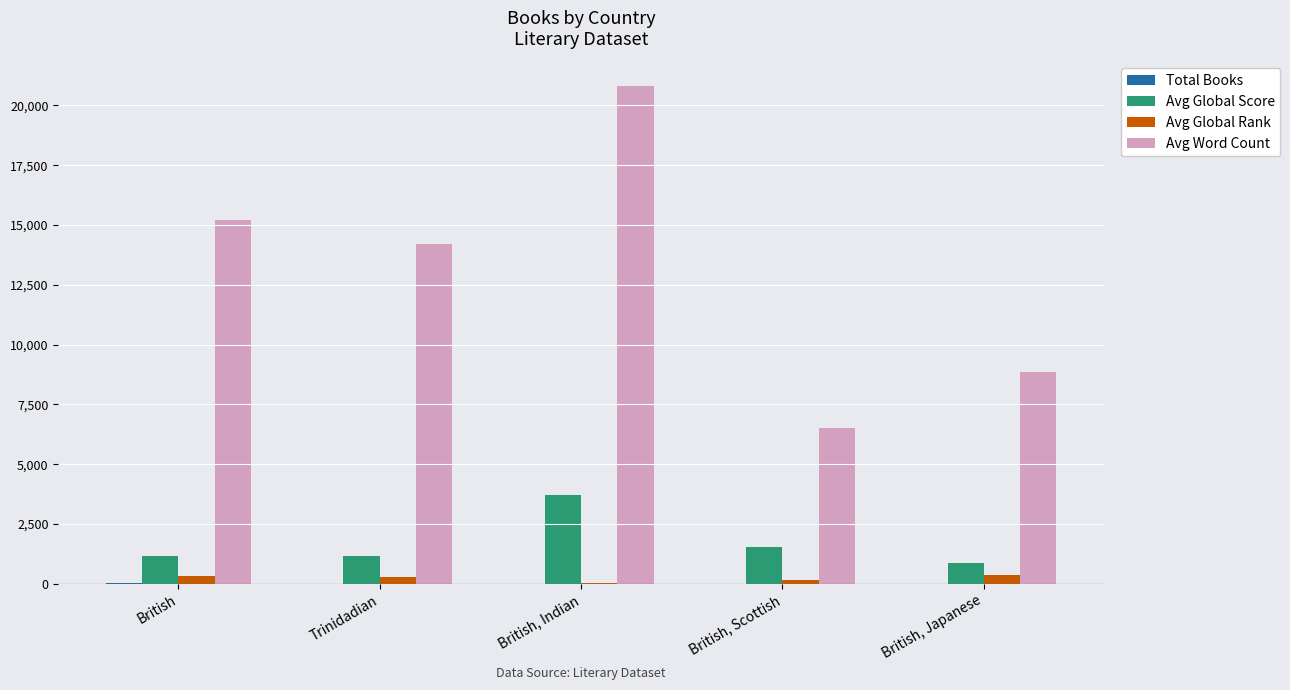

Between Trinidadian and British, Scottish, which series saw the biggest shift?

Avg Word Count